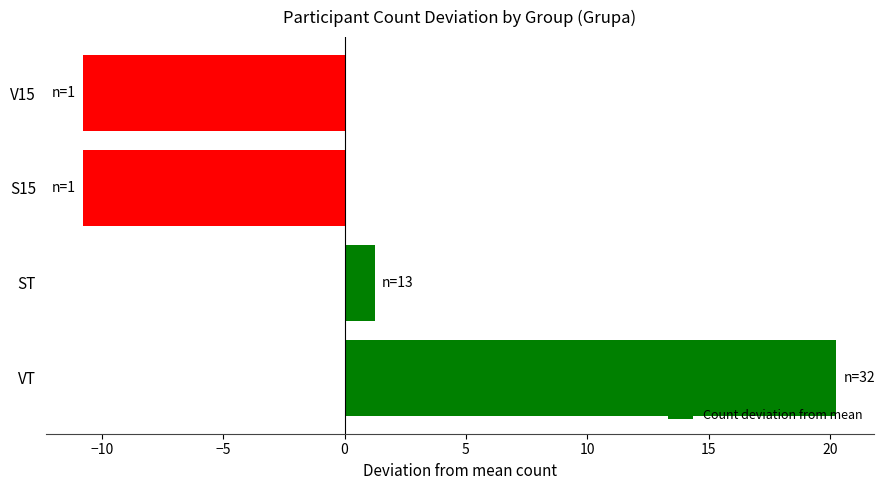

How many positive values are there?

2